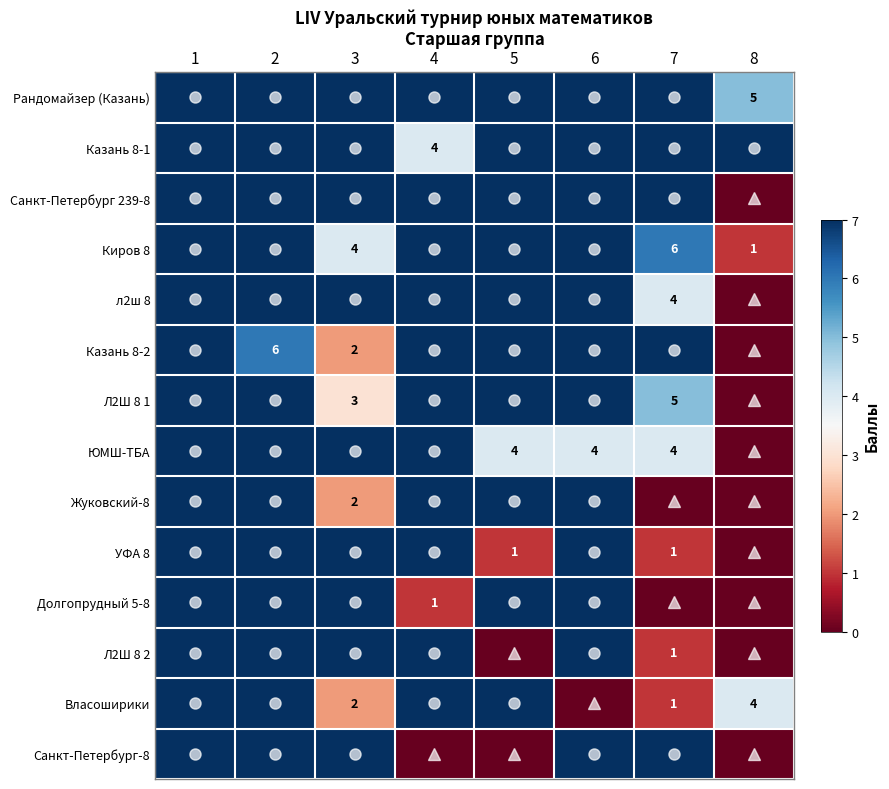

Is it true that л2ш 8 equals 4 at 7?

True